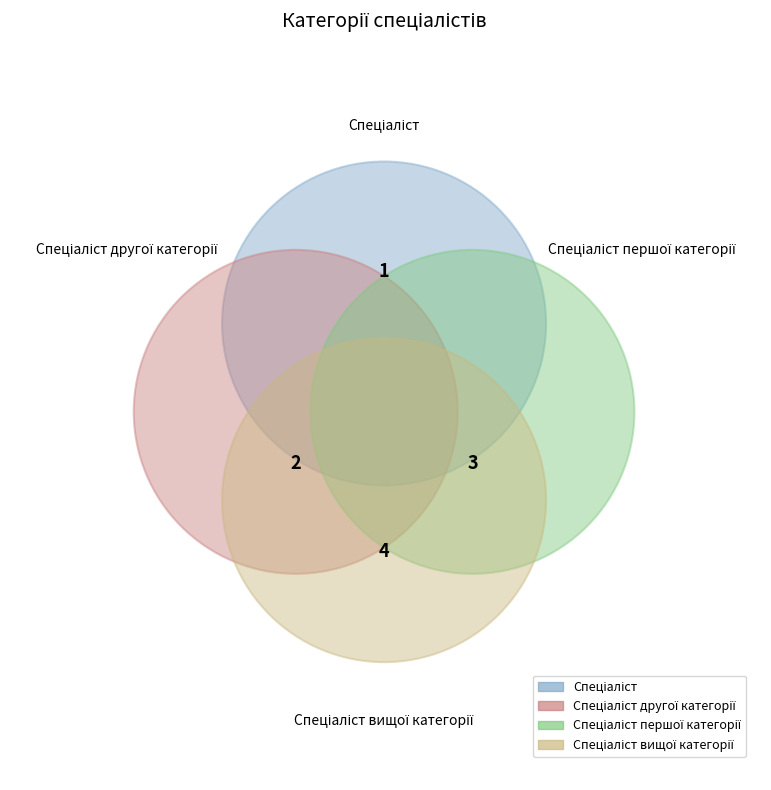

What percentage do Спеціаліст вищої категорії and Спеціаліст together represent?

50.0%